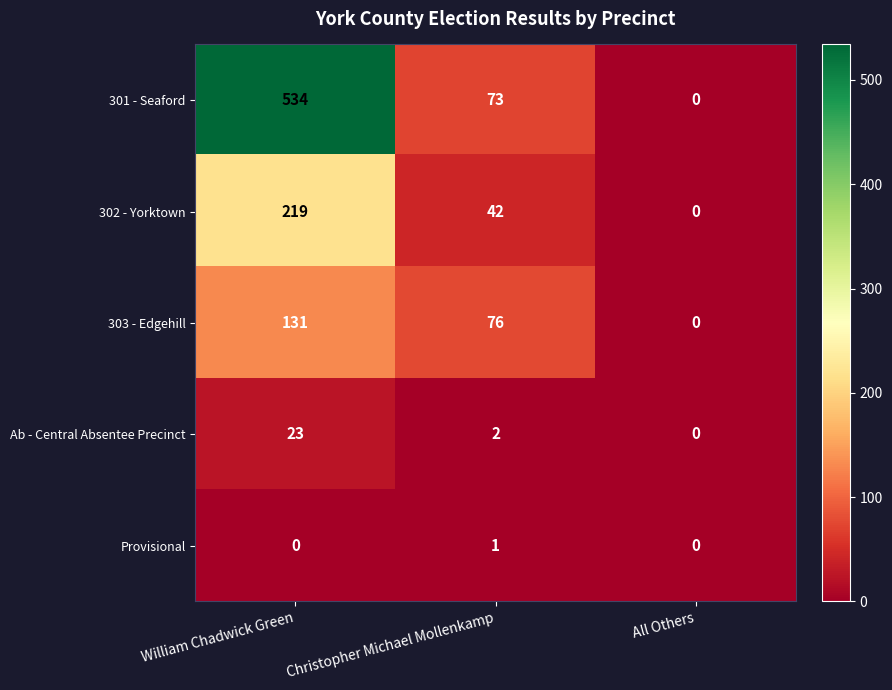

How many series are shown in this chart?

5